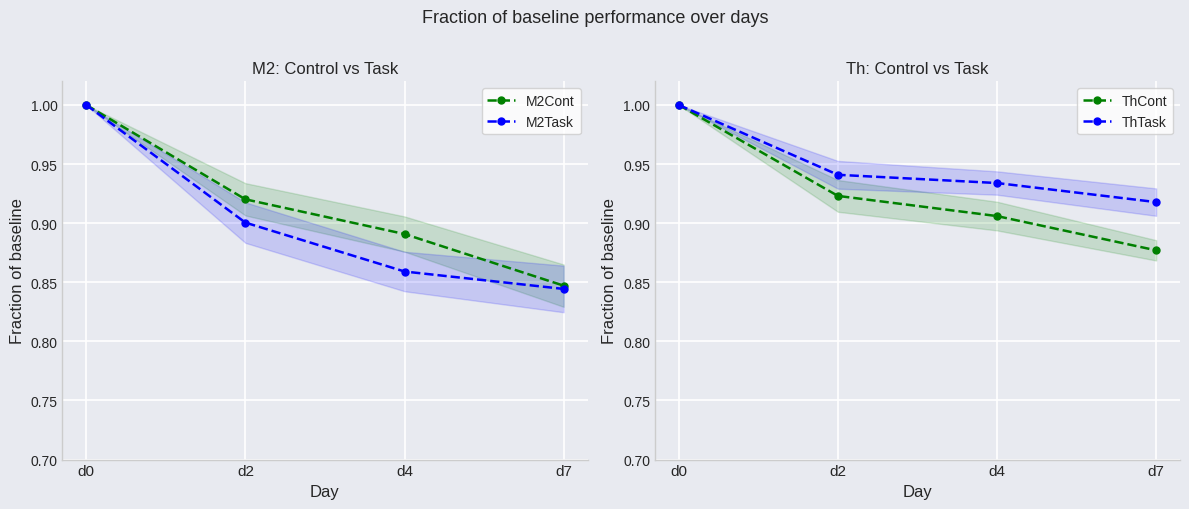

Between d2 and d7, which series saw the biggest shift?

M2Cont